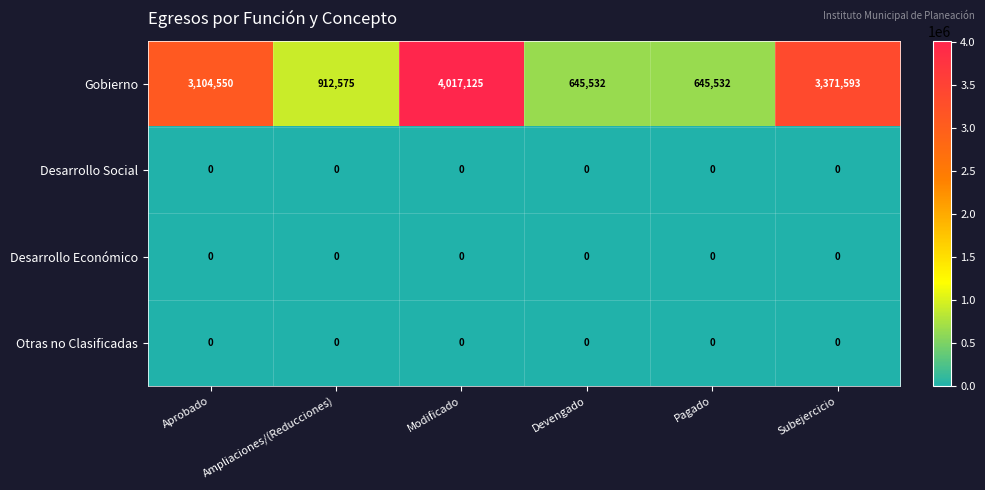

The value of Gobierno at Ampliaciones/(Reducciones) is 513120. True or false?

False